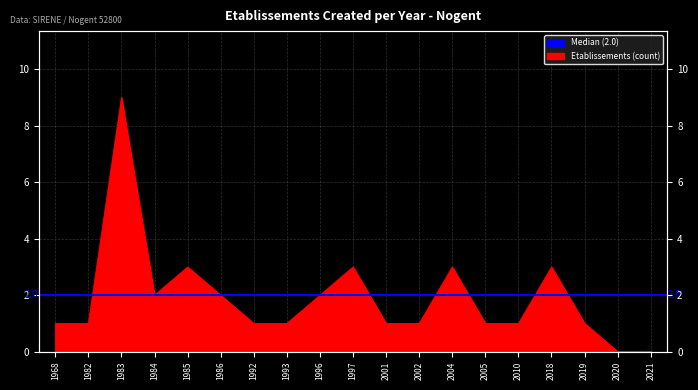

How many values are between 1 and 3?

16